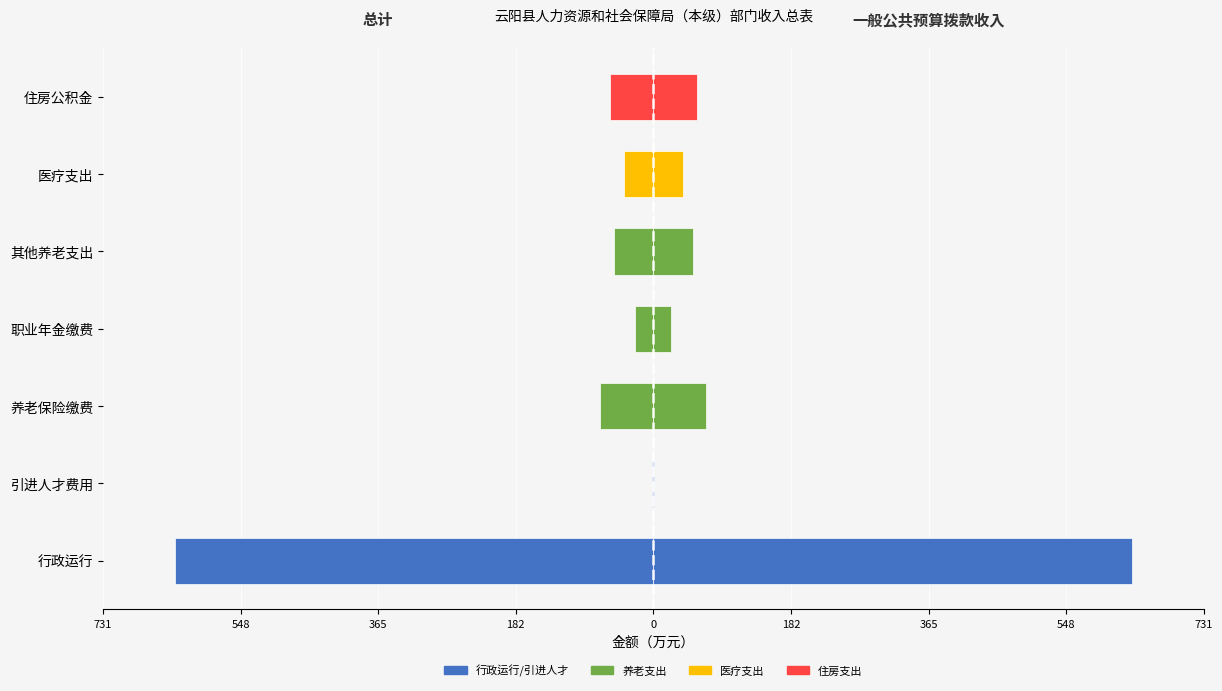

List the series in order of their peak value, highest first.

一般公共预算拨款收入, 总计